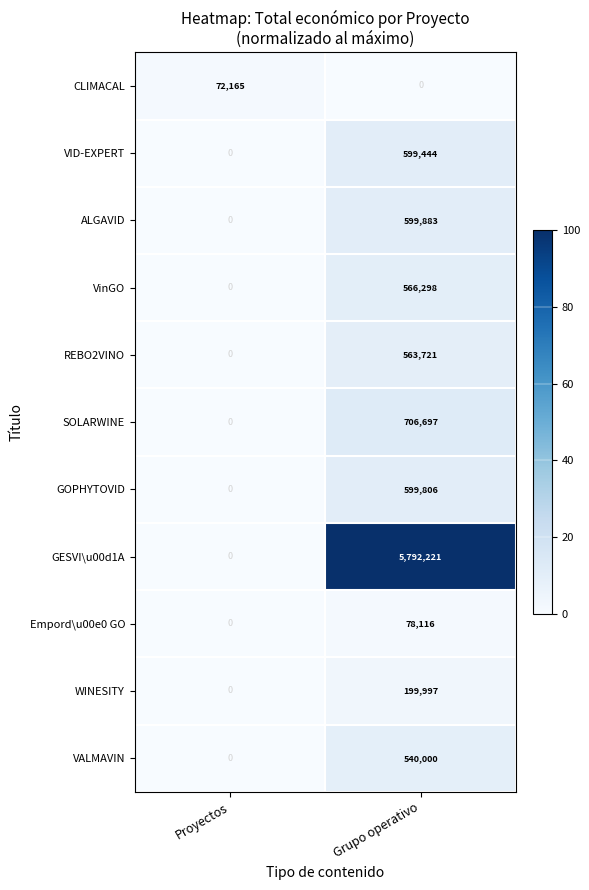

What is the difference between the maximum and minimum values in the CLIMACAL series?

72165